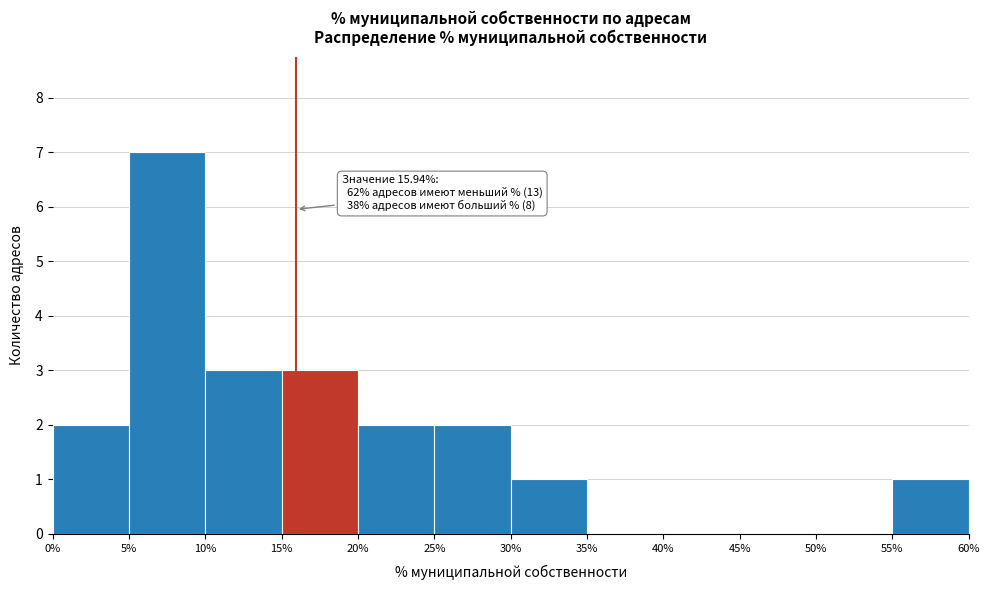

Over which range of the x-axis is the bar tallest?

5% to 10%